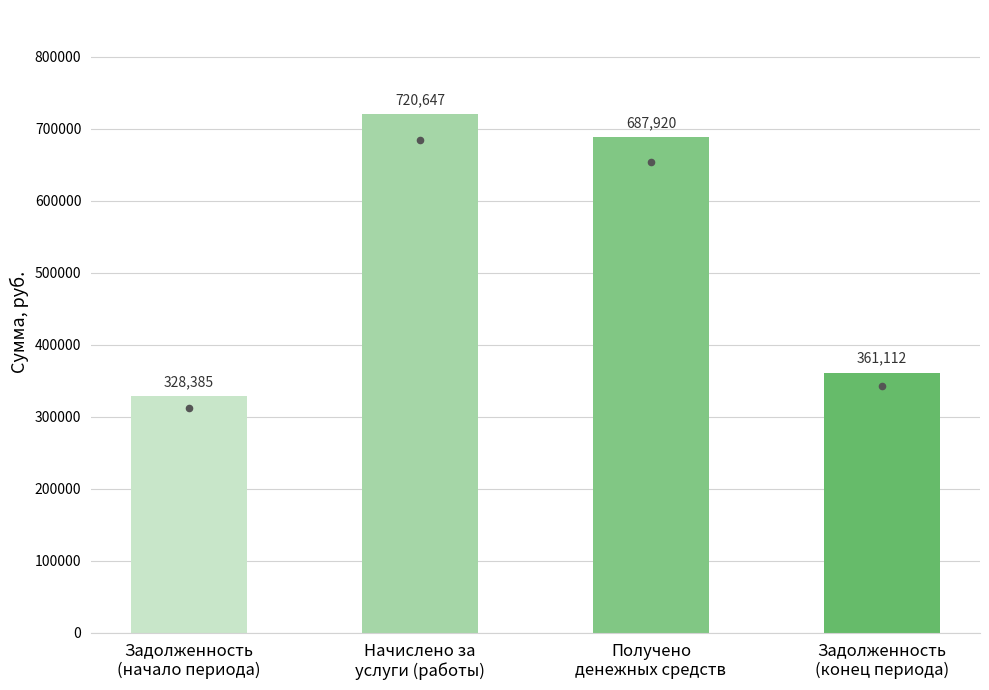

Which has a higher value, Задолженность
(конец периода) or Задолженность
(начало периода)?

Задолженность
(конец периода)